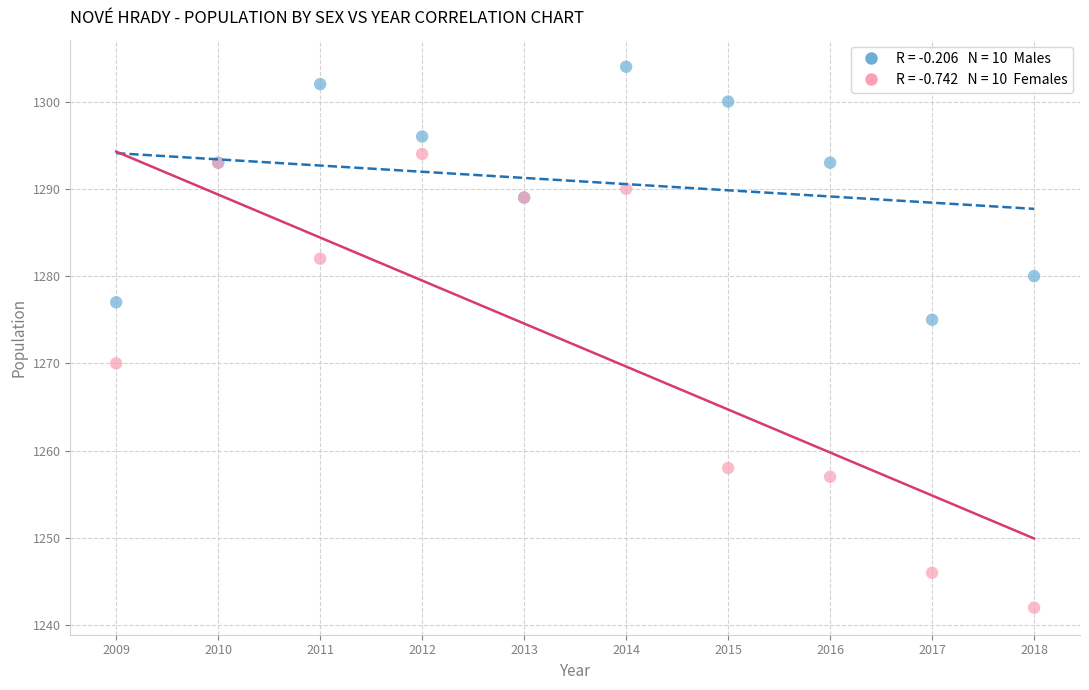

Across all series, what Y value is closest to 1273?

1275